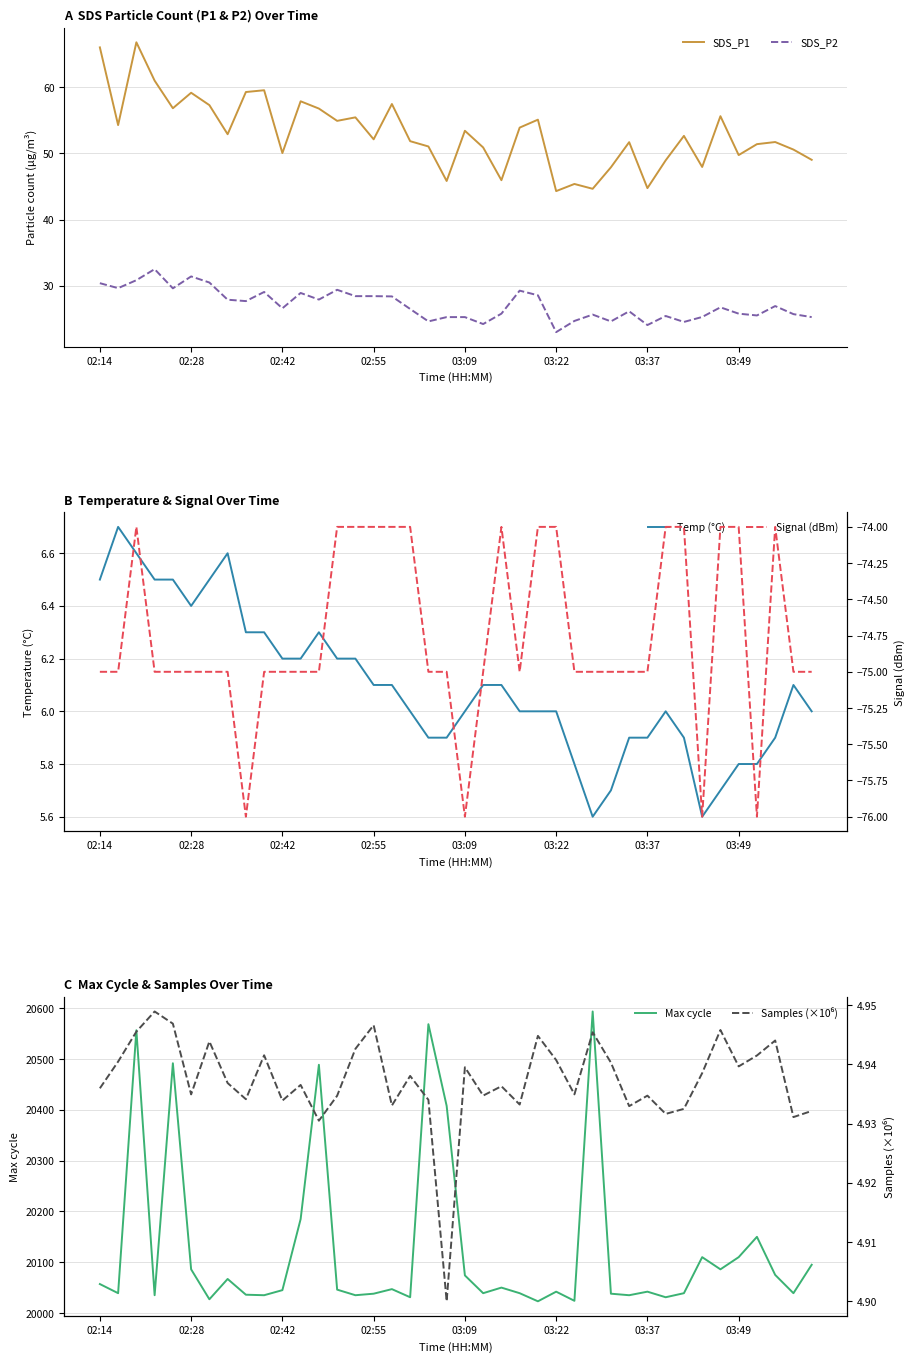

True or false: Max cycle has more than 1 points higher than both neighbors.

True